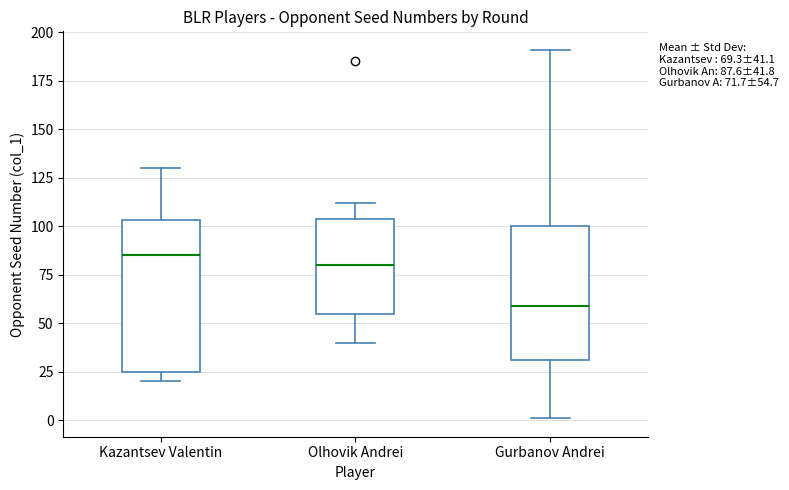

Which box is the tallest, from its lower edge to its upper edge?

Kazantsev Valentin